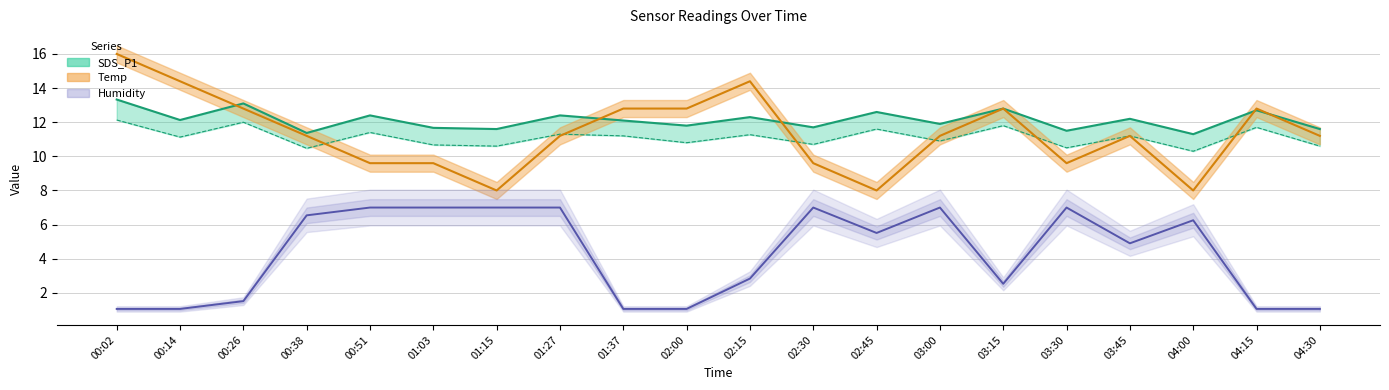

What is the maximum value shown in the chart?

16.0